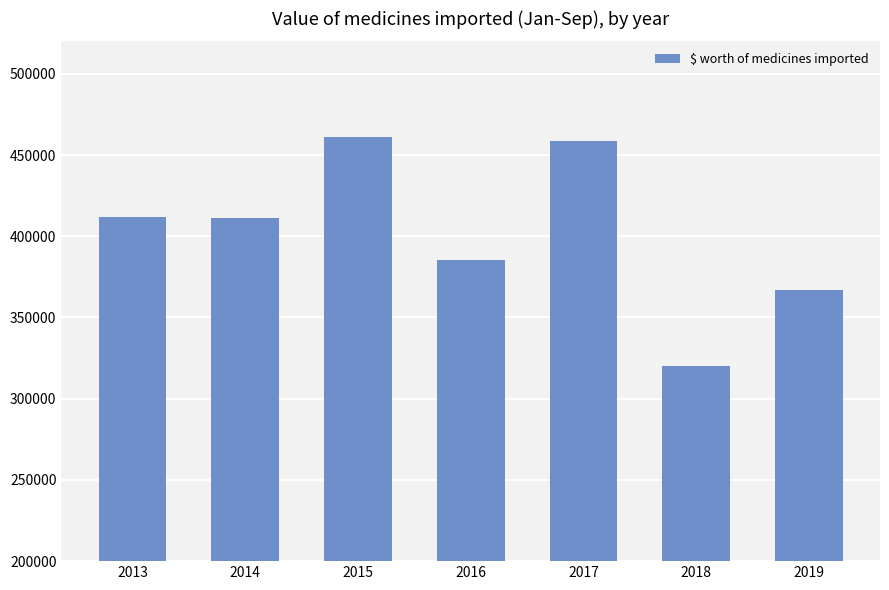

Is it true that the value at 2019 is 367216?

True